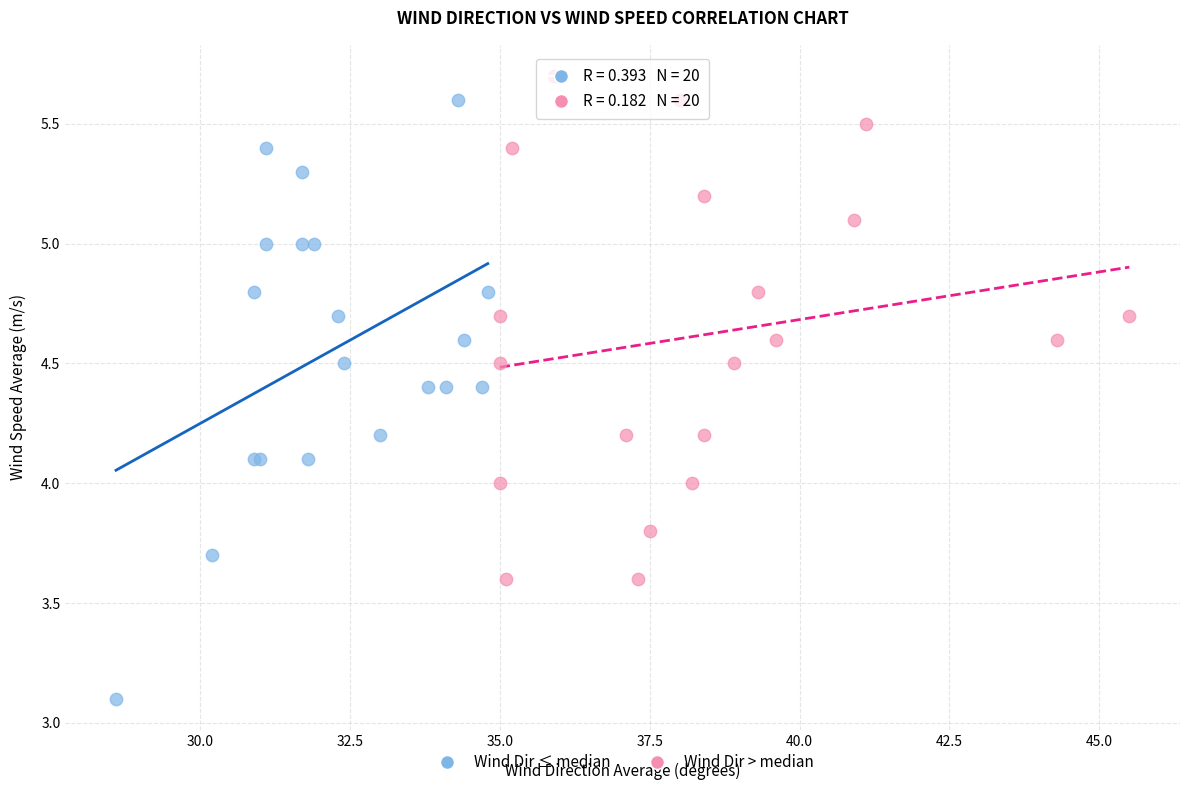

Which series reaches the minimum Y coordinate?

Wind Dir ≤ median